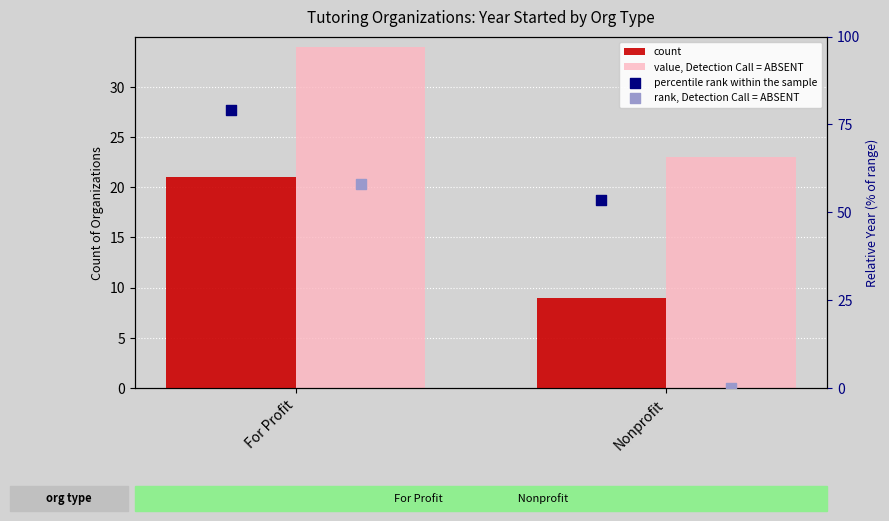

What is the total value across all series at Nonprofit?

85.5